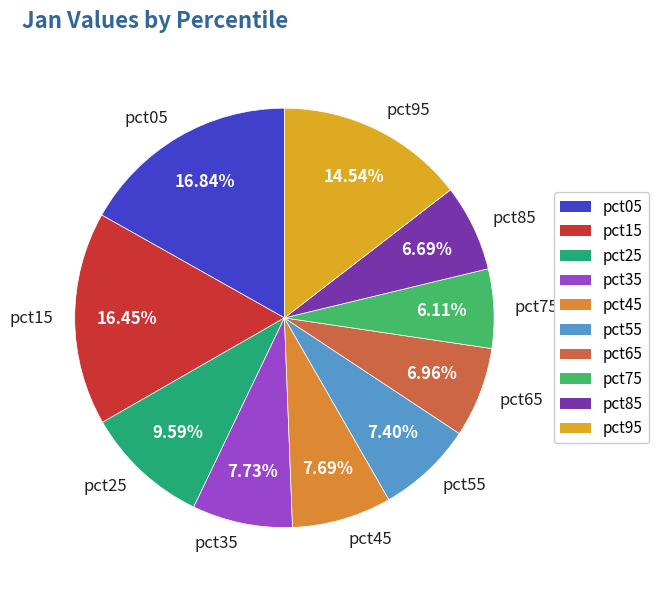

What percentage is the pct15 slice, to the nearest percent?

16%